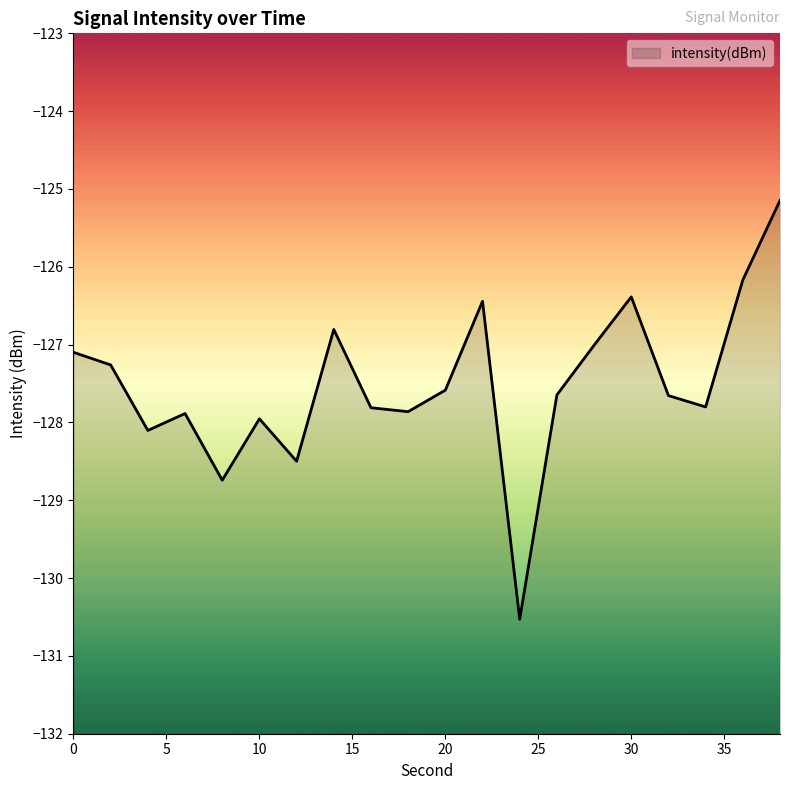

Rank the categories by value from highest to lowest.

38, 36, 30, 22, 14, 28, 0, 2, 20, 26, 32, 34, 16, 18, 6, 10, 4, 12, 8, 24